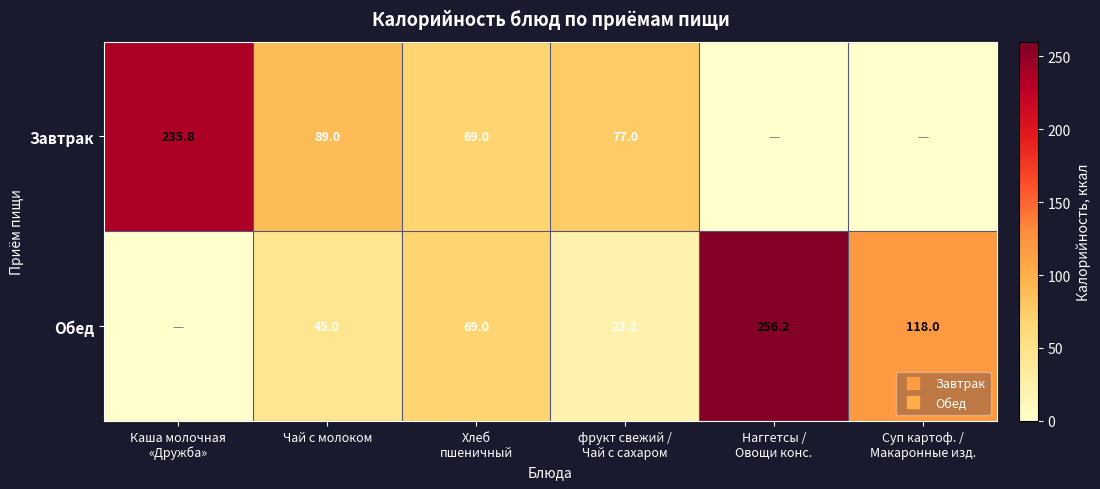

List the series in order of their overall mean, lowest first.

Завтрак, Обед